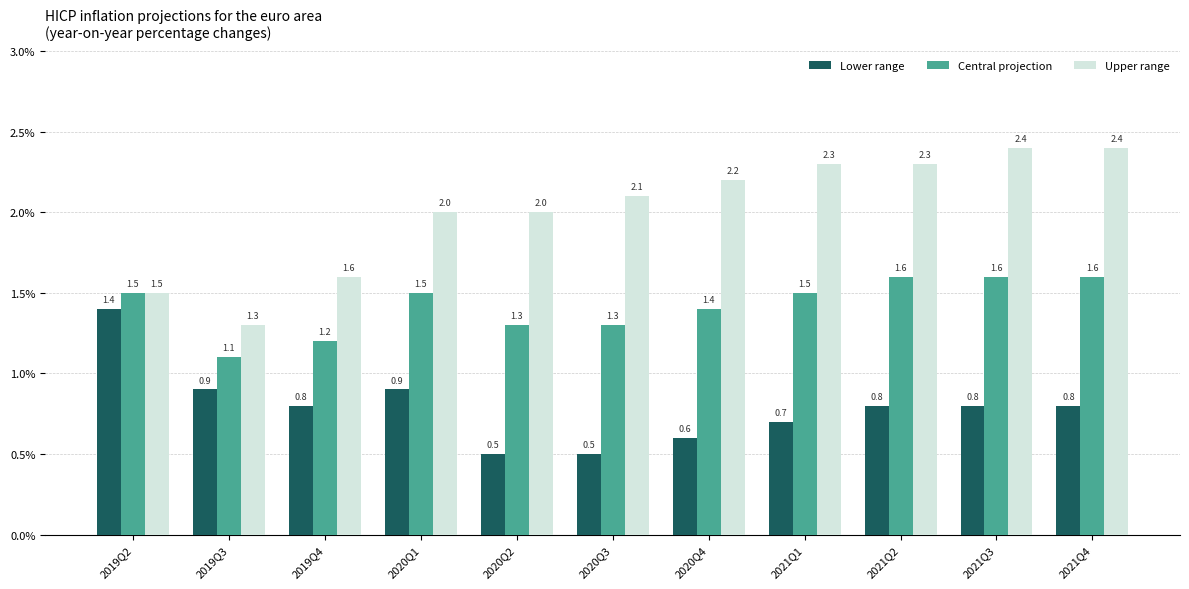

List the series in order of their peak value, highest first.

Upper range, Central projection, Lower range